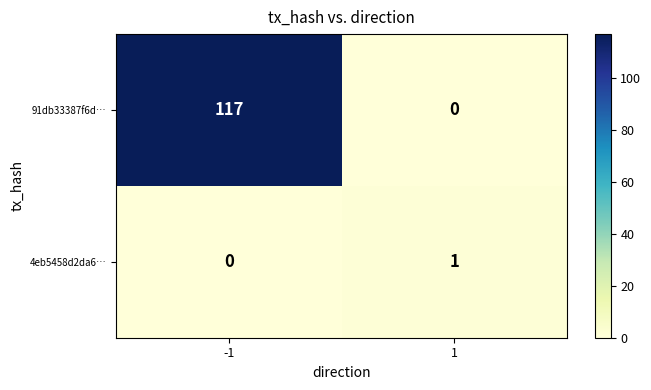

Reading left to right, extract all data points from this chart.

91db33387f6d…: -1=117	1=0
4eb5458d2da6…: -1=0	1=1